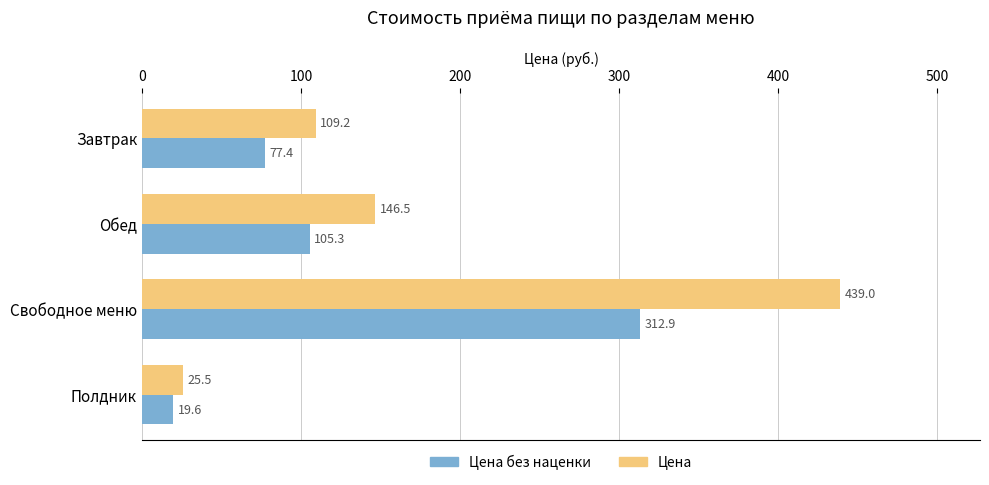

Where is Цена nearest to the value 232?

Обед